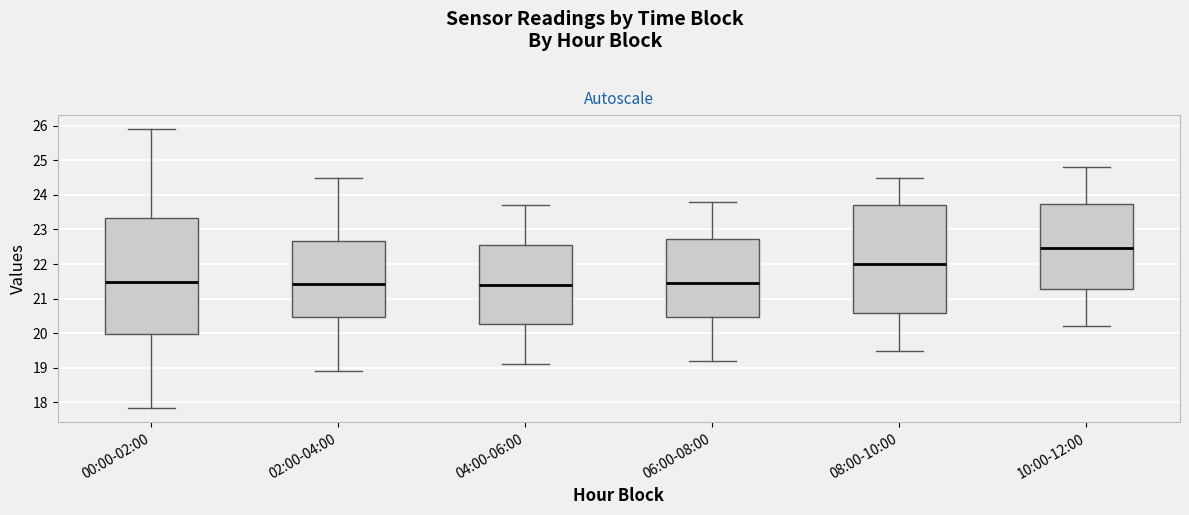

Reading left to right, transcribe this box plot: for each box, give where its median line is, the range the box spans, and where its two whiskers end, as read against the y-axis. The values are not printed on the chart, so give them approximately, as read against the axis.

00:00-02:00: median 21.5, box 20.0 to 23.3, whiskers 17.8 to 25.9
02:00-04:00: median 21.4, box 20.5 to 22.7, whiskers 18.9 to 24.5
04:00-06:00: median 21.4, box 20.3 to 22.6, whiskers 19.1 to 23.7
06:00-08:00: median 21.5, box 20.5 to 22.7, whiskers 19.2 to 23.8
08:00-10:00: median 22.0, box 20.6 to 23.7, whiskers 19.5 to 24.5
10:00-12:00: median 22.5, box 21.3 to 23.7, whiskers 20.2 to 24.8